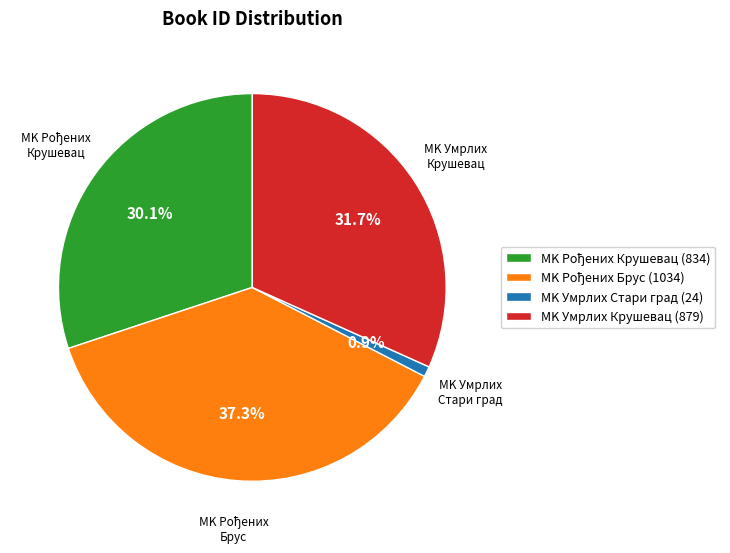

What portion of the pie excludes MK Умрлих Стари град (24)?

99.1%